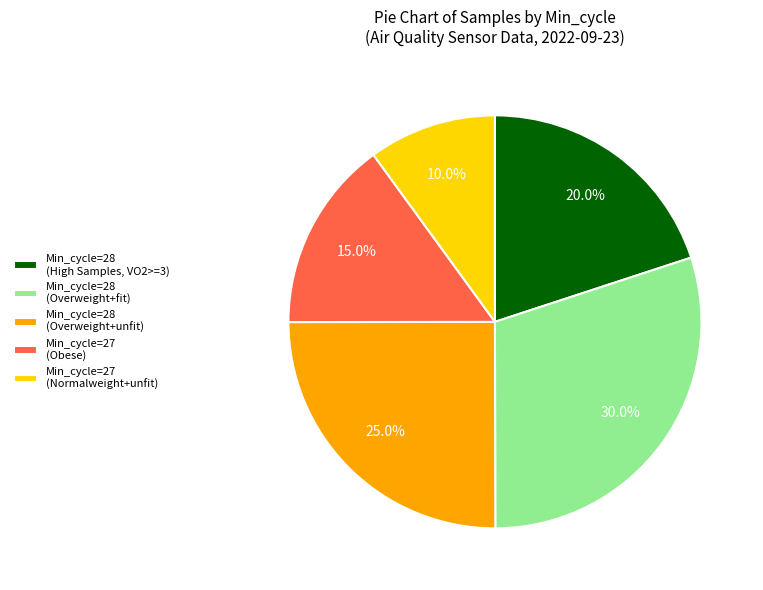

Count the number of slices in the pie.

5